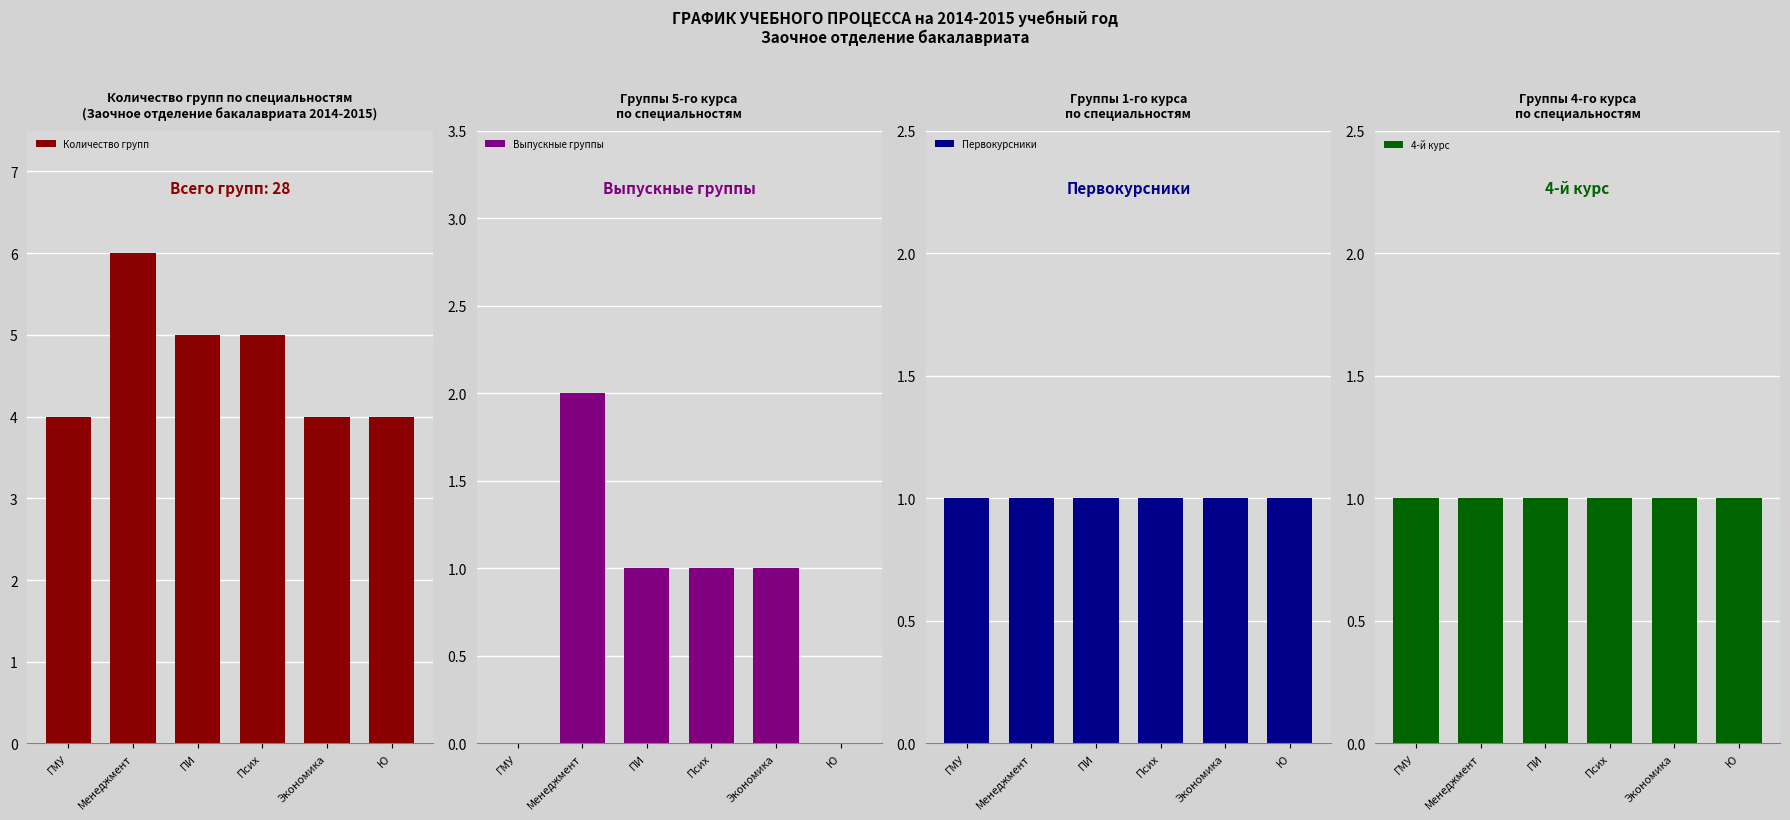

Between Псих and ПИ, which is larger?

Псих